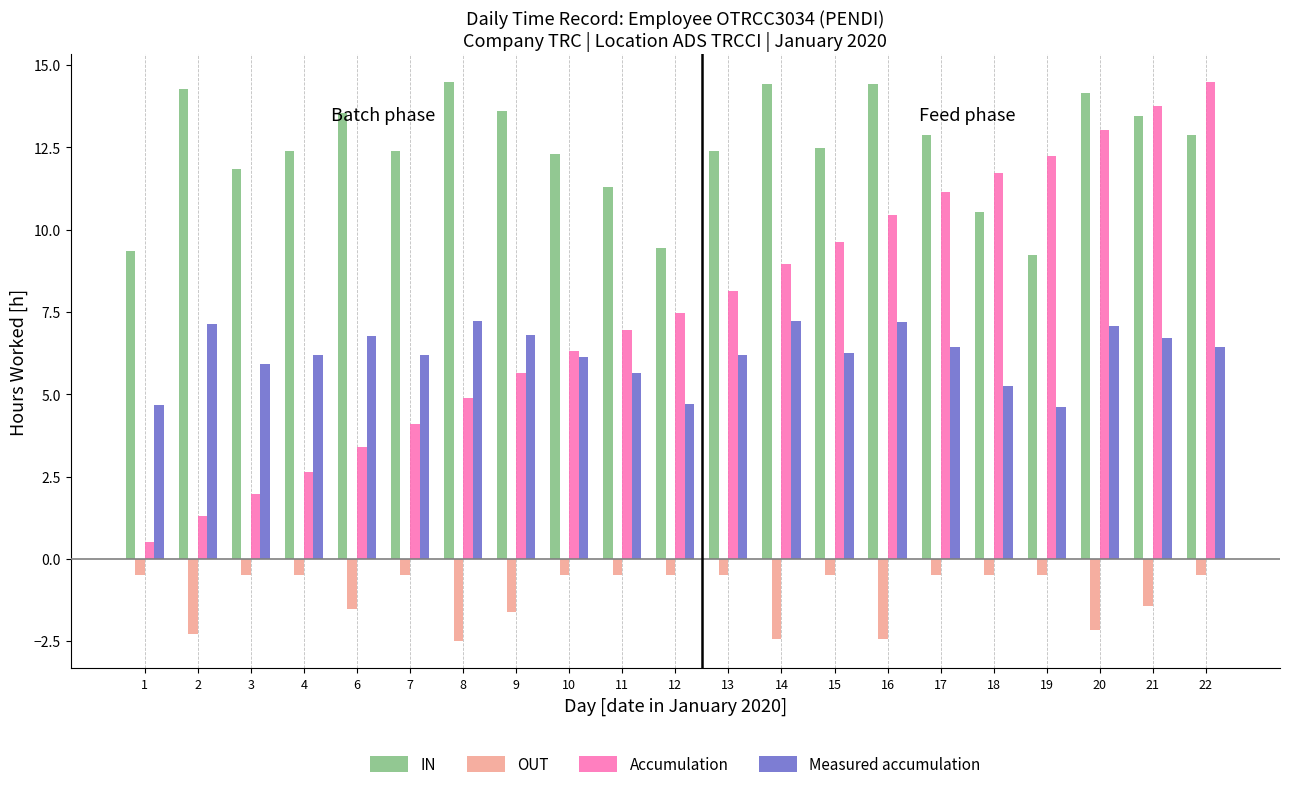

Are the bars grouped side by side (vs. stacked)?

Yes